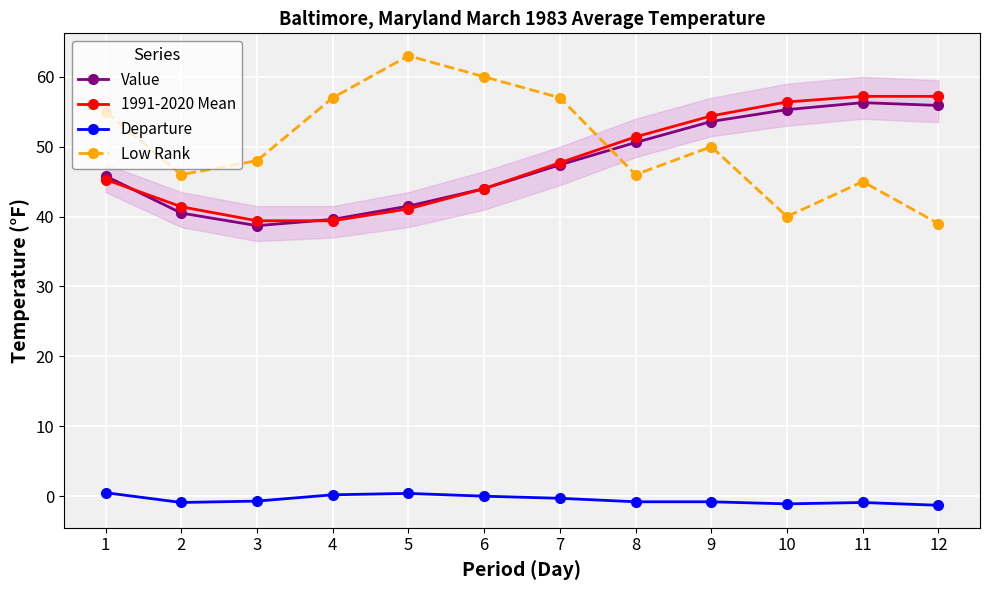

True or false: Departure has more than 1 points higher than both neighbors.

True